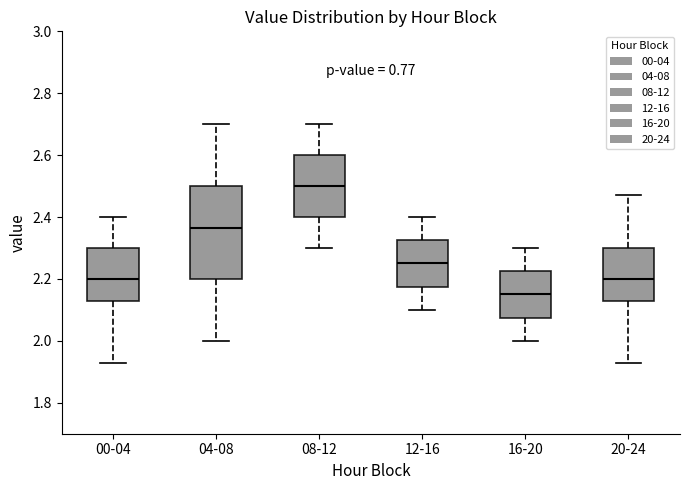

Where does the median line of the box for 08-12 sit on the y-axis? The values are not printed on the chart, so give them approximately, as read against the axis.

2.50